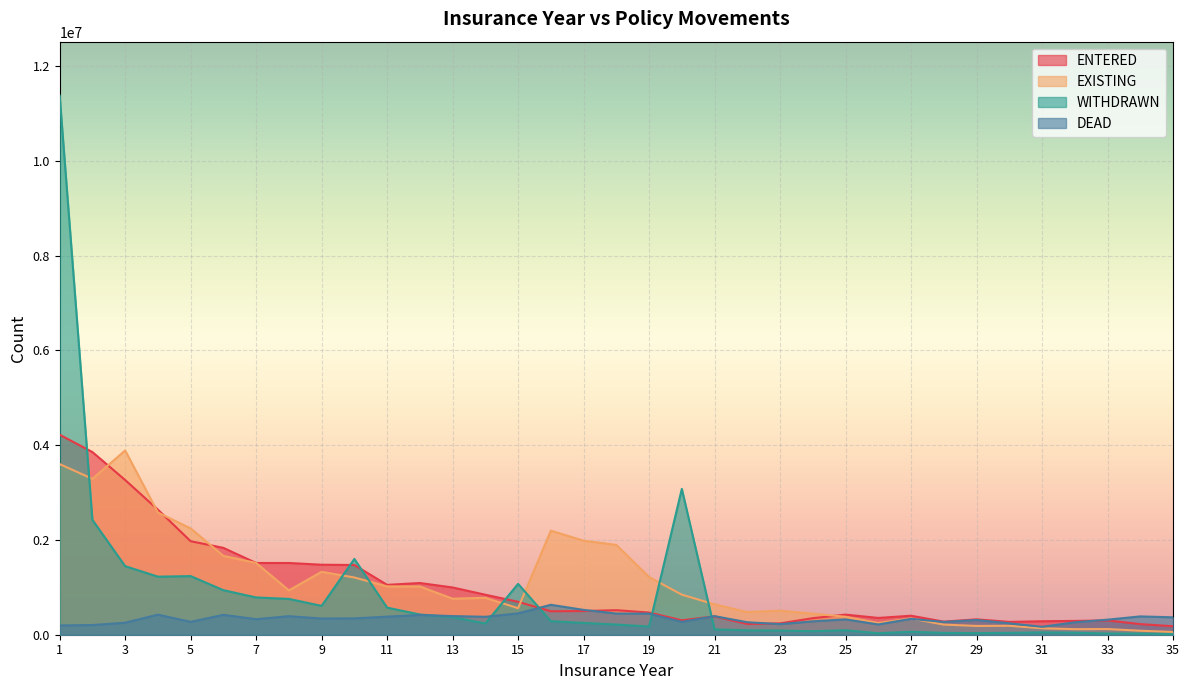

In WITHDRAWN, how many points are higher than both neighbors (excluding endpoints)?

7